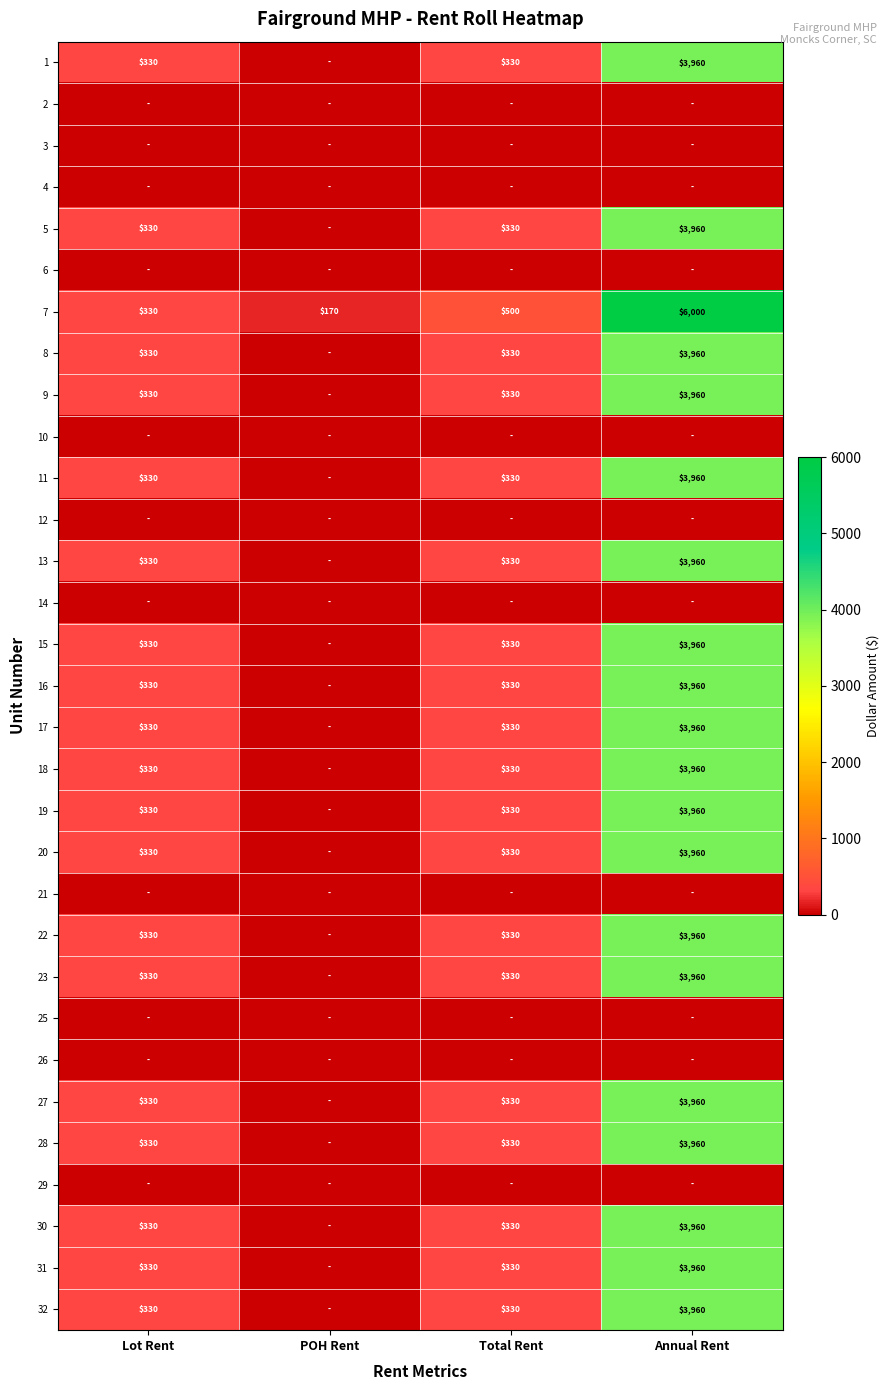

Is the value of 7 at POH Rent greater than the value of 23 at Annual Rent?

No